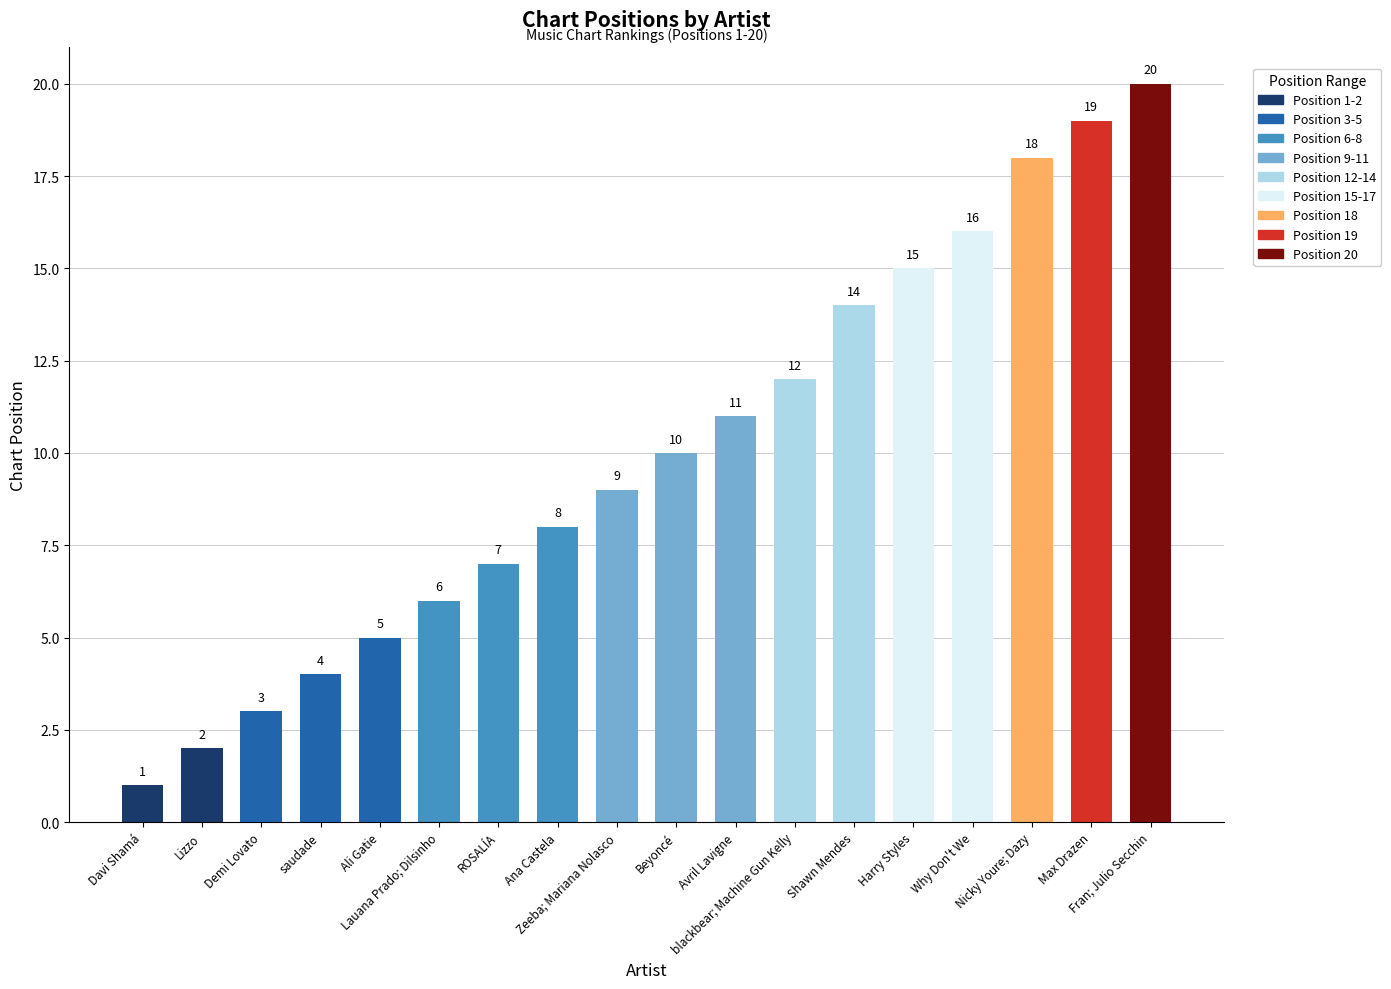

True or false: the data shows 4 at saudade.

True